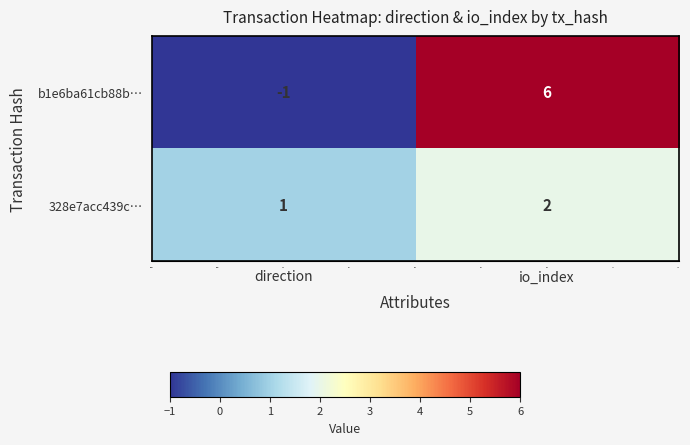

Reading left to right, extract all data points from this chart.

b1e6ba61cb88b…: -1	6
328e7acc439c…: 1	2